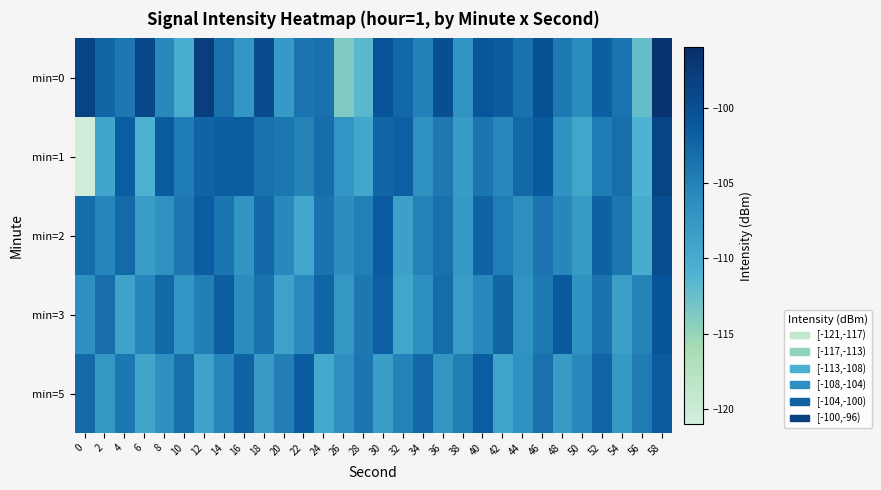

Reading left to right, transcribe all the data shown in this chart.

min=0: 0=-98.5	2=-102.4	4=-104.1	6=-99.0	8=-105.8	10=-110.3	12=-97.9	14=-103.4	16=-107.4	18=-99.5	20=-107.8	22=-103.8	24=-103.4	26=-113.7	28=-111.7	30=-100.6	32=-102.6	34=-105.0	36=-99.8	38=-106.9	40=-100.8	42=-101.4	44=-103.6	46=-100.0	48=-104.3	50=-106.1	52=-101.7	54=-103.8	56=-112.4	58=-96.6
min=1: 0=-120.5	2=-109.1	4=-101.5	6=-110.8	8=-101.3	10=-104.5	12=-102.2	14=-101.6	16=-101.5	18=-103.5	20=-104.0	22=-105.2	24=-103.1	26=-107.3	28=-109.5	30=-102.4	32=-101.8	34=-106.7	36=-104.3	38=-108.1	40=-103.9	42=-105.6	44=-102.7	46=-101.1	48=-106.8	50=-109.3	52=-104.5	54=-103.2	56=-111.0	58=-98.5
min=2: 0=-103.1	2=-105.4	4=-102.8	6=-108.3	8=-106.7	10=-104.2	12=-101.5	14=-103.9	16=-107.1	18=-102.6	20=-105.8	22=-109.4	24=-103.7	26=-106.2	28=-104.9	30=-101.3	32=-108.6	34=-105.1	36=-103.4	38=-107.8	40=-102.1	42=-104.6	44=-106.3	46=-103.8	48=-105.5	50=-108.0	52=-101.9	54=-104.0	56=-110.2	58=-99.7
min=3: 0=-106.5	2=-103.2	4=-108.9	6=-105.4	8=-102.7	10=-107.3	12=-104.8	14=-101.6	16=-106.1	18=-103.5	20=-108.7	22=-105.9	24=-102.3	26=-107.6	28=-104.1	30=-101.8	32=-109.3	34=-106.4	36=-103.0	38=-108.2	40=-105.7	42=-102.4	44=-107.0	46=-104.3	48=-101.1	50=-106.8	52=-103.7	54=-108.5	56=-105.2	58=-100.6
min=5: 0=-102.8	2=-107.5	4=-104.2	6=-109.1	8=-106.6	10=-103.3	12=-108.8	14=-105.4	16=-102.1	18=-107.9	20=-104.7	22=-101.4	24=-109.6	26=-106.3	28=-103.9	30=-108.4	32=-105.1	34=-102.6	36=-107.2	38=-104.8	40=-101.5	42=-109.0	44=-106.7	46=-103.4	48=-108.1	50=-105.8	52=-102.3	54=-107.7	56=-104.4	58=-101.2